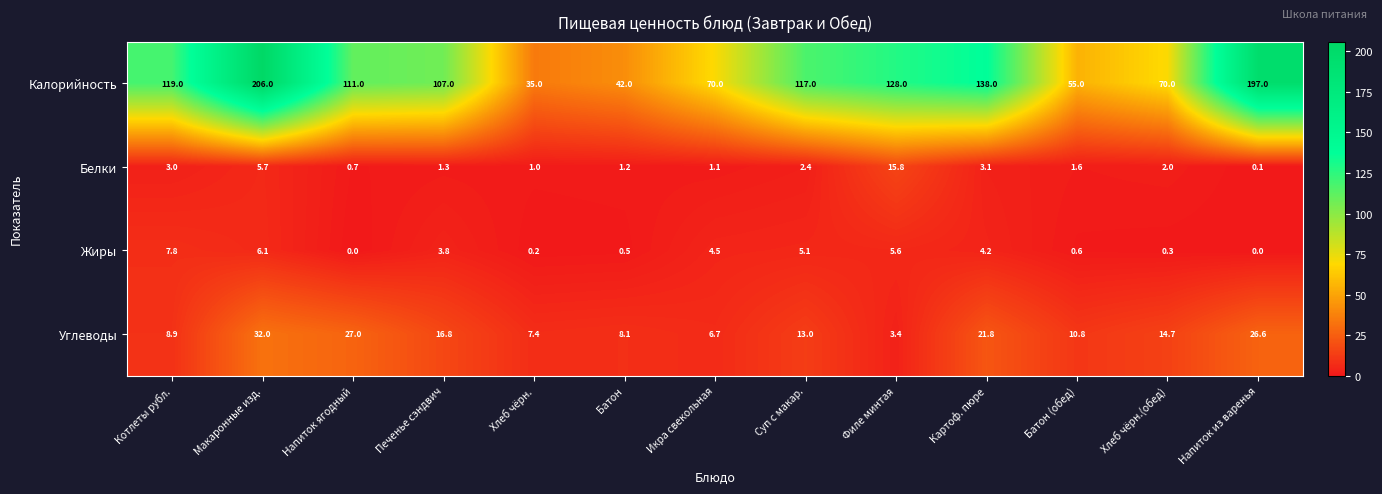

At which category is the sum across all series the highest?

Макаронные изд.